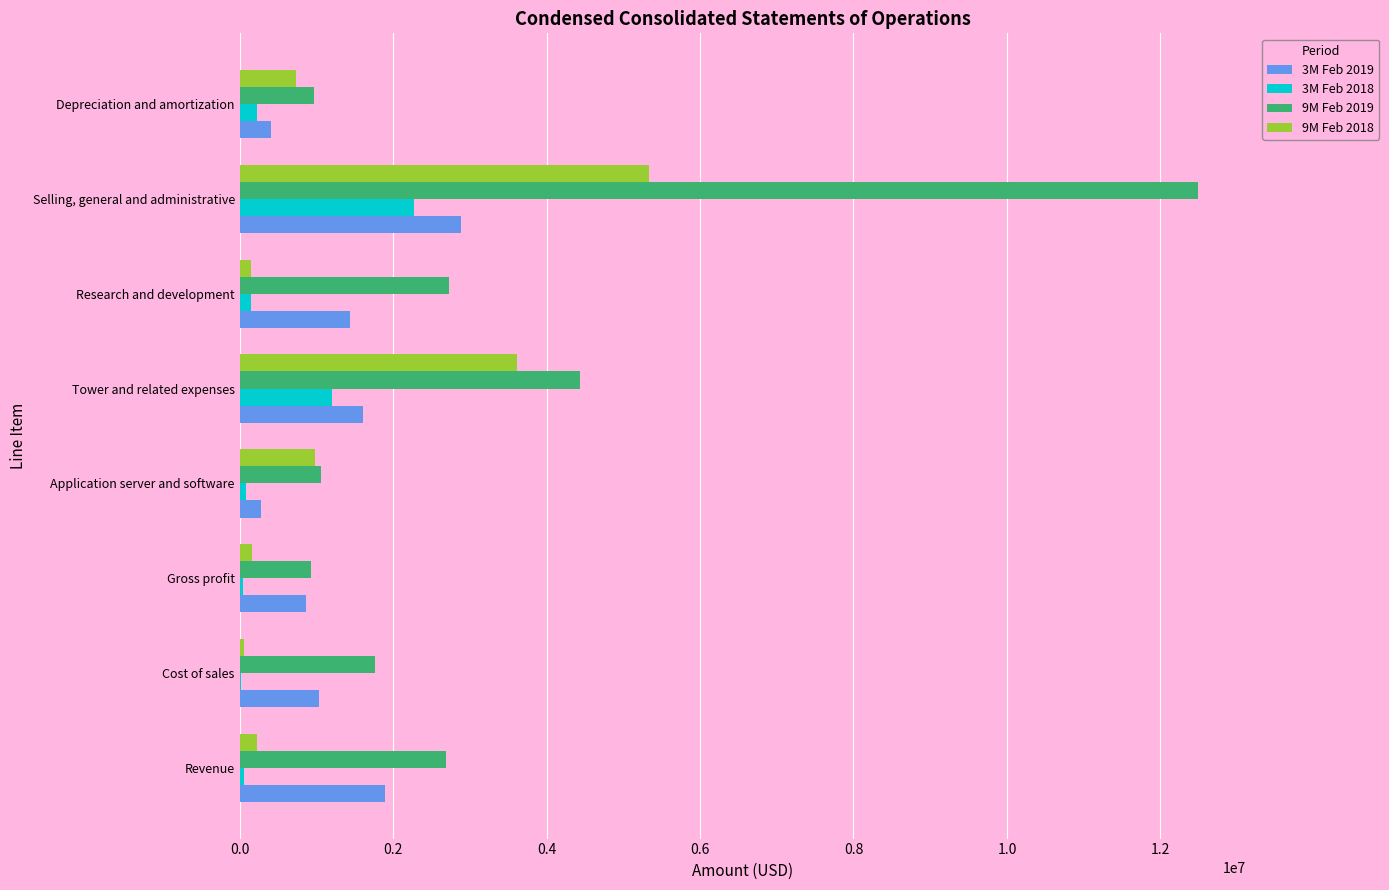

What is the total value across all series at Selling, general and administrative?

22983261